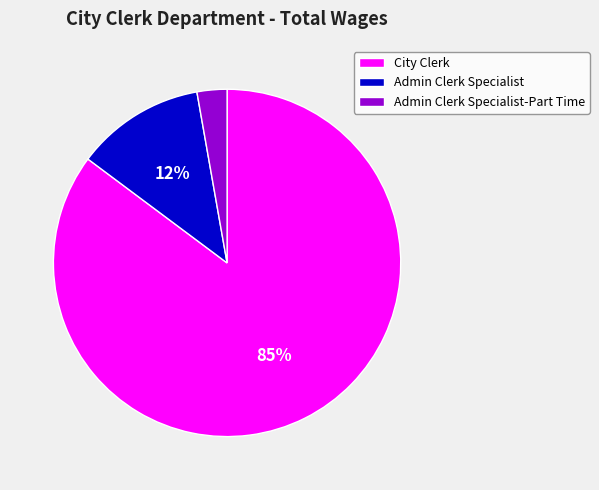

Does any single category account for the majority?

Yes